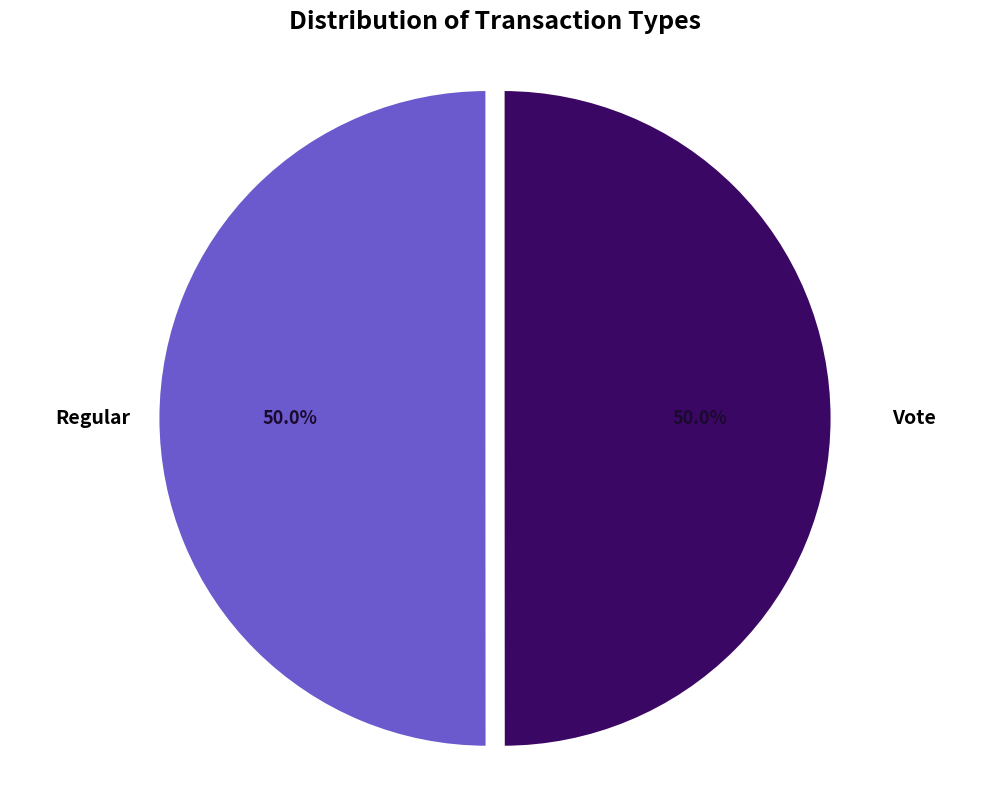

Count the number of slices in the pie.

2